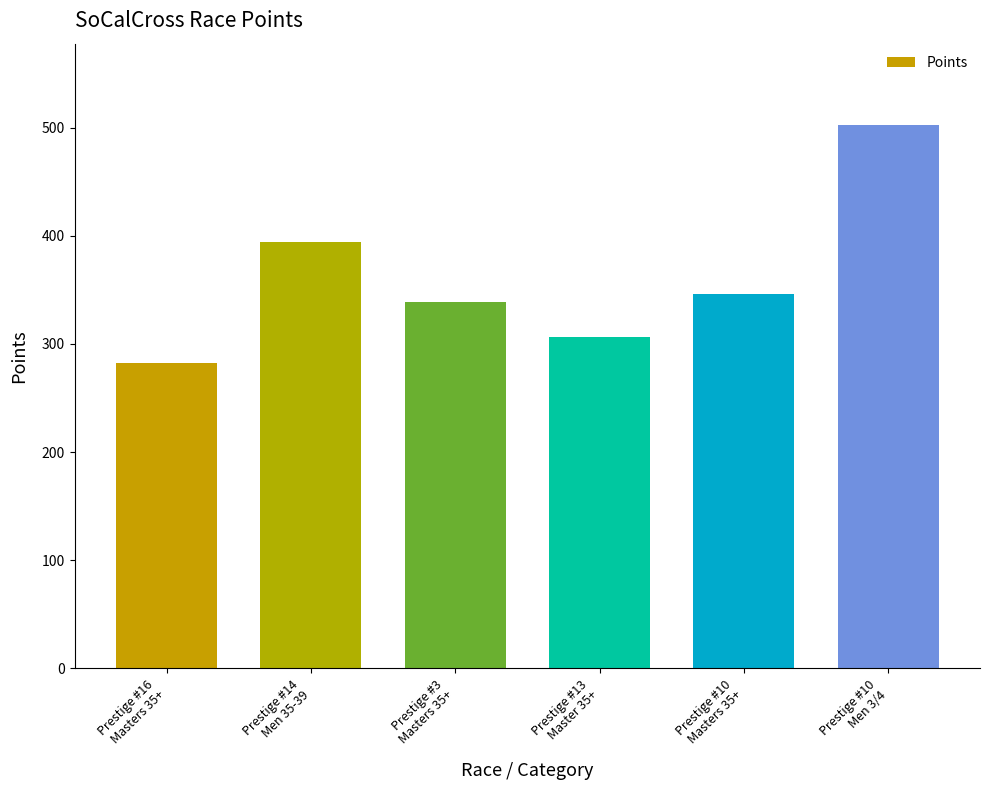

Reading left to right, list all the values displayed in this chart.

282.8	394.1	338.5	306.8	346.2	502.5